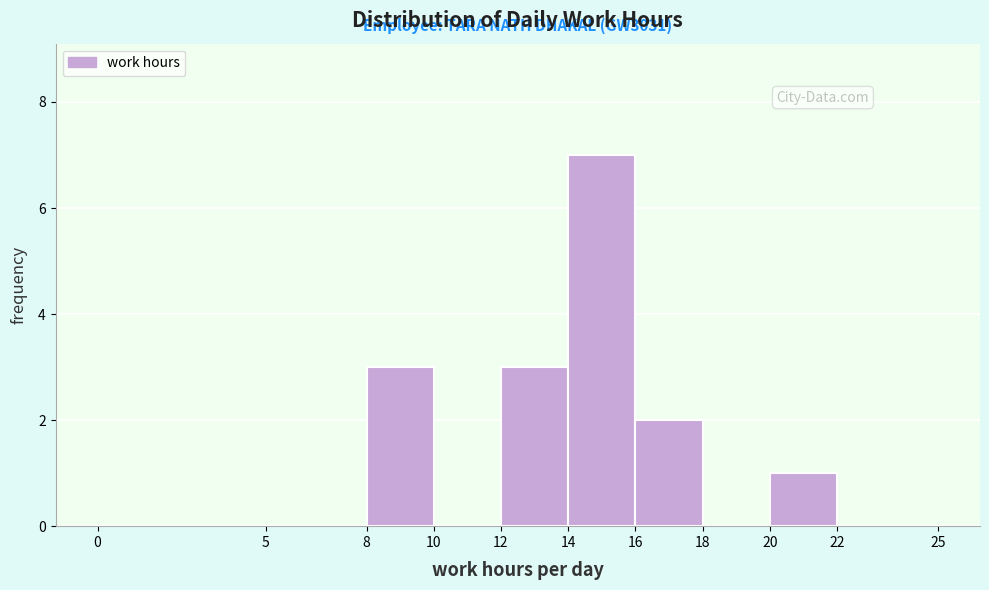

Over which range of the x-axis is the bar tallest?

14 to 16